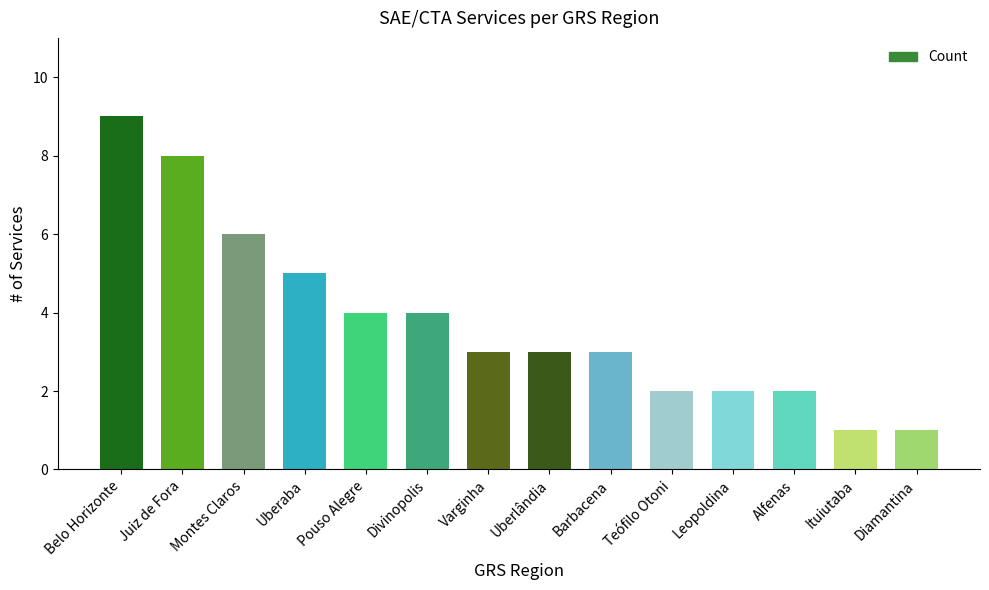

What is the difference between the second highest and second lowest values?

7